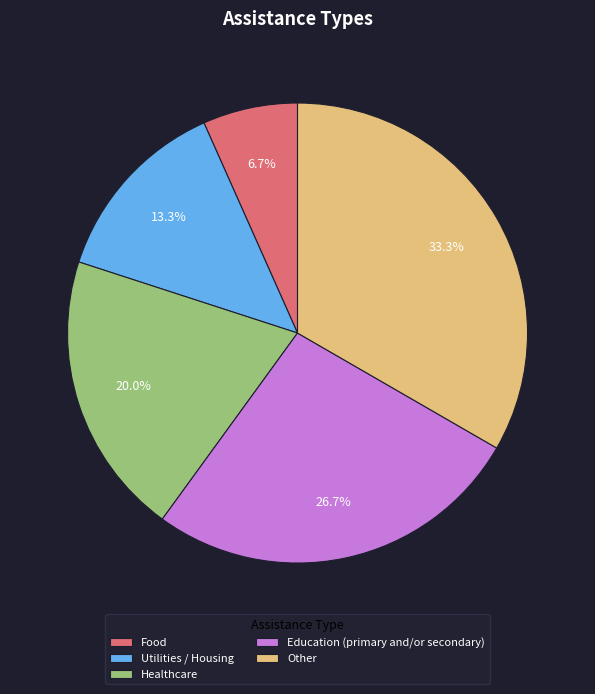

Approximately how many times larger is the value at Education (primary and/or secondary) compared to Healthcare?

1.3